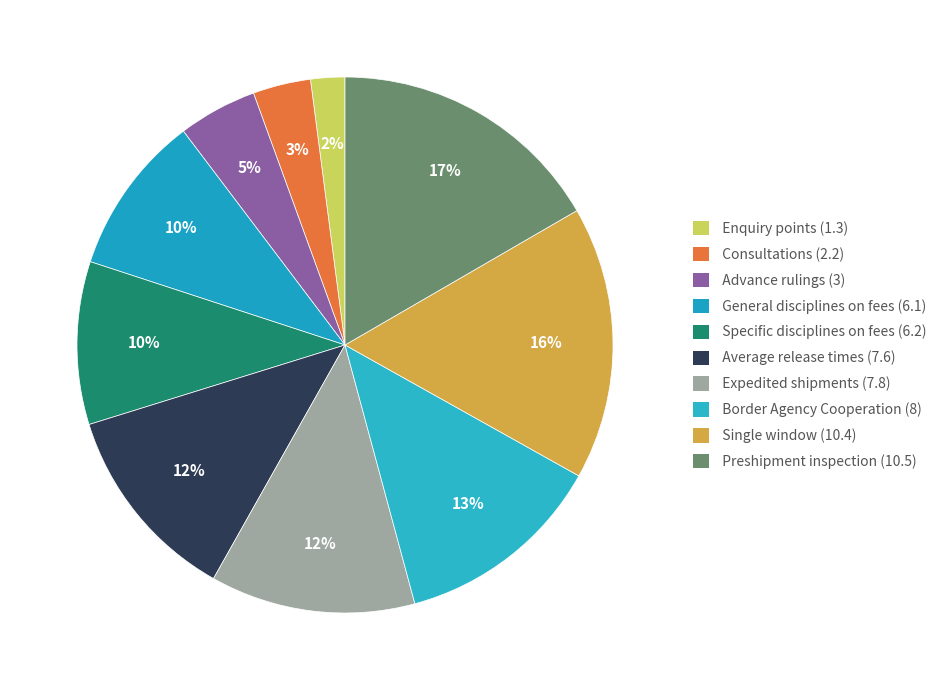

True or false: Single window (10.4) accounts for 16% of the total.

True